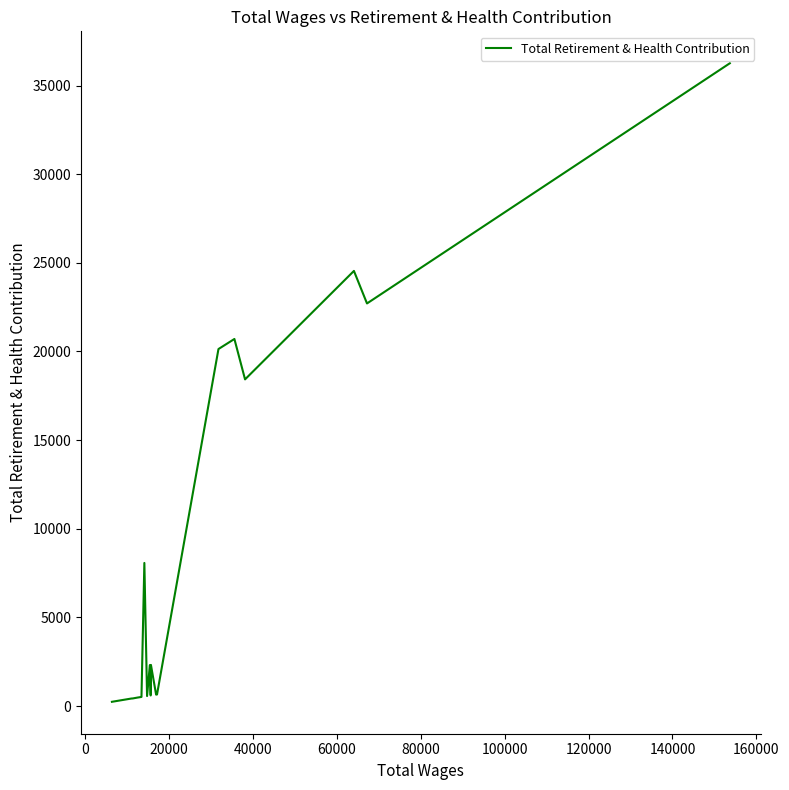

What is the maximum value shown in the chart?

36255